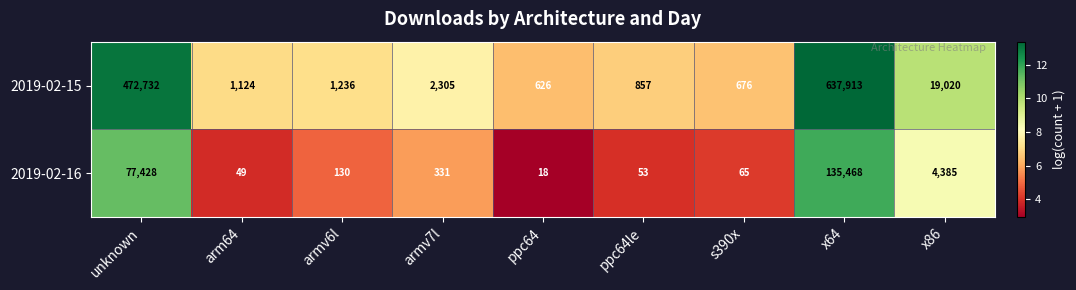

What is the spread (max minus min) of values at unknown?

395304